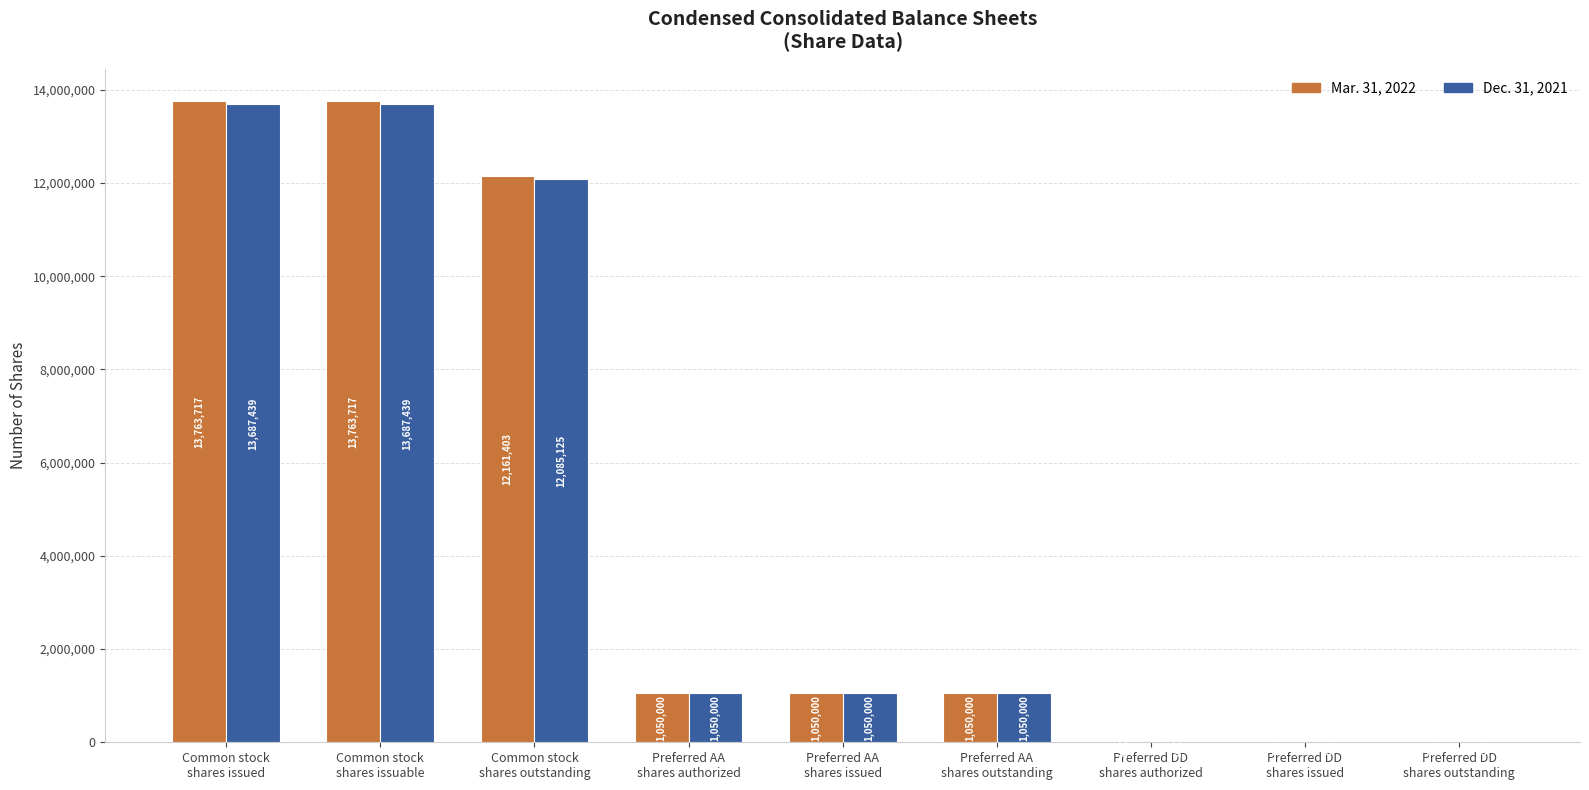

What is the maximum value for Mar. 31, 2022?

13763717